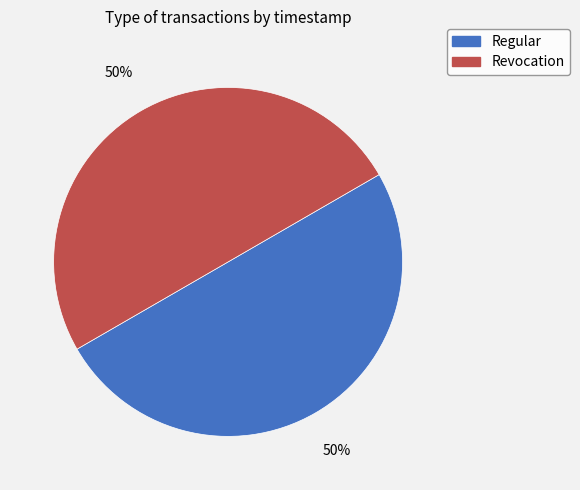

What is the ratio of the value at Revocation to the value at Regular?

1.0